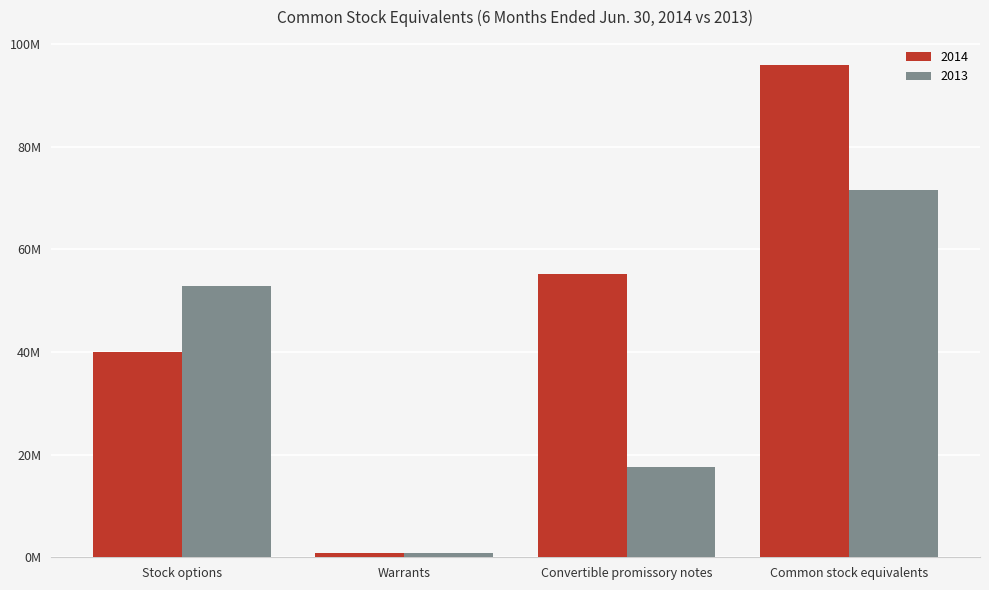

What is the label of the 3rd bar from the right?

Warrants